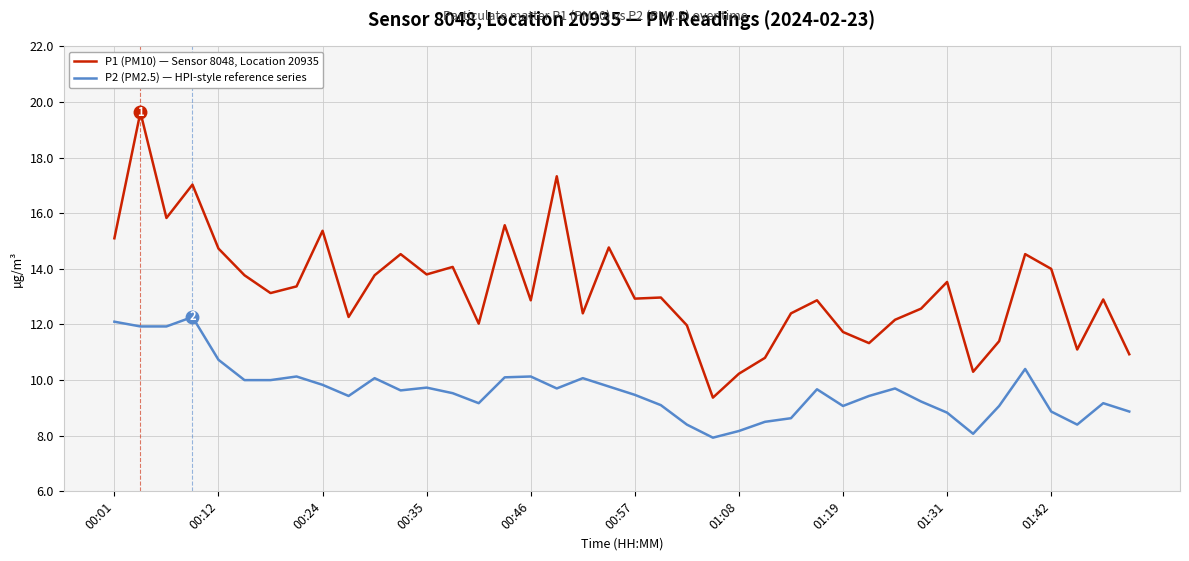

Rank the series by their average value, from highest to lowest.

P1 (PM10) — Sensor 8048, Location 20935, P2 (PM2.5) — HPI-style reference series